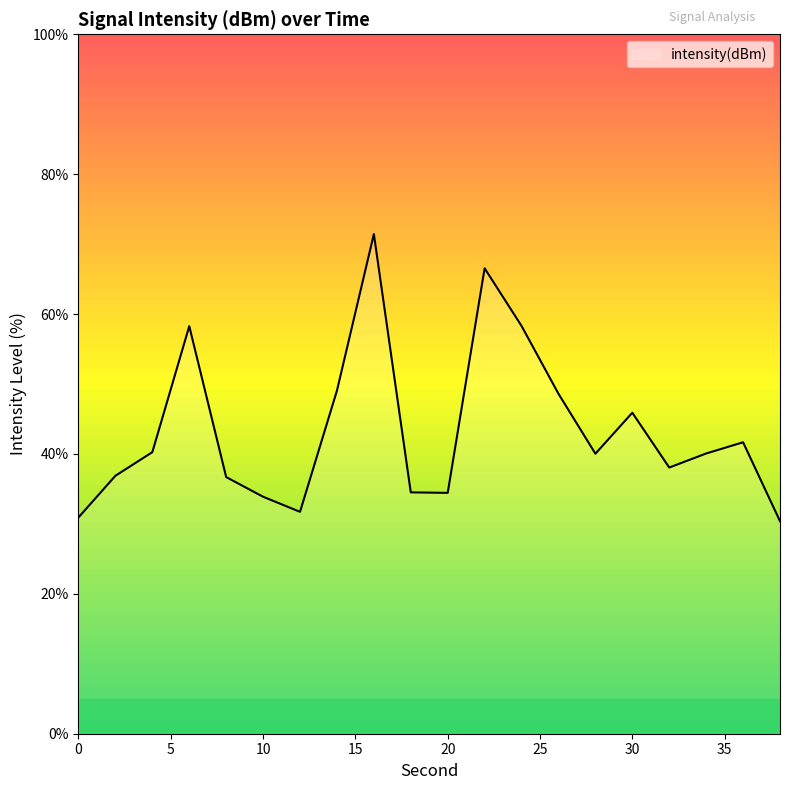

What is the minimum value shown in the chart?

30.4